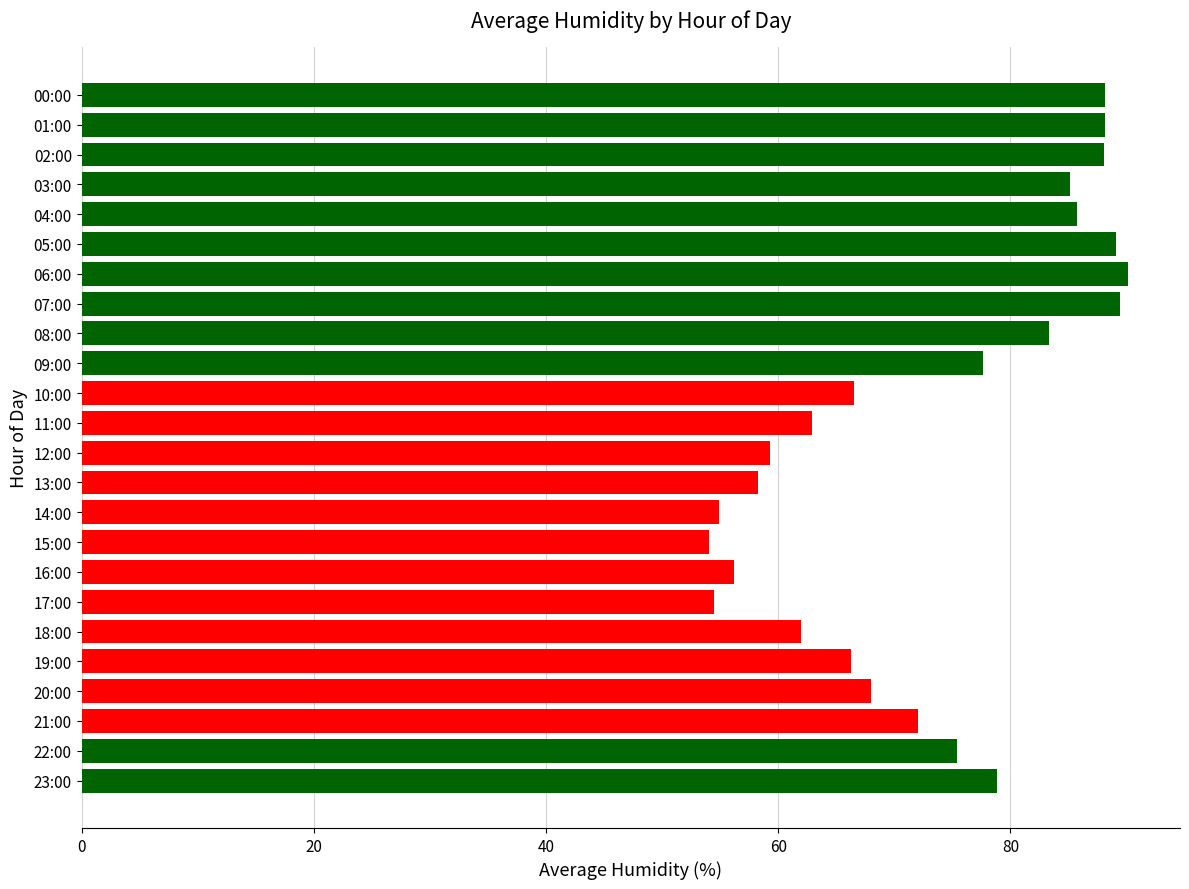

Approximately how many times larger is the value at 23:00 compared to 00:00?

0.9